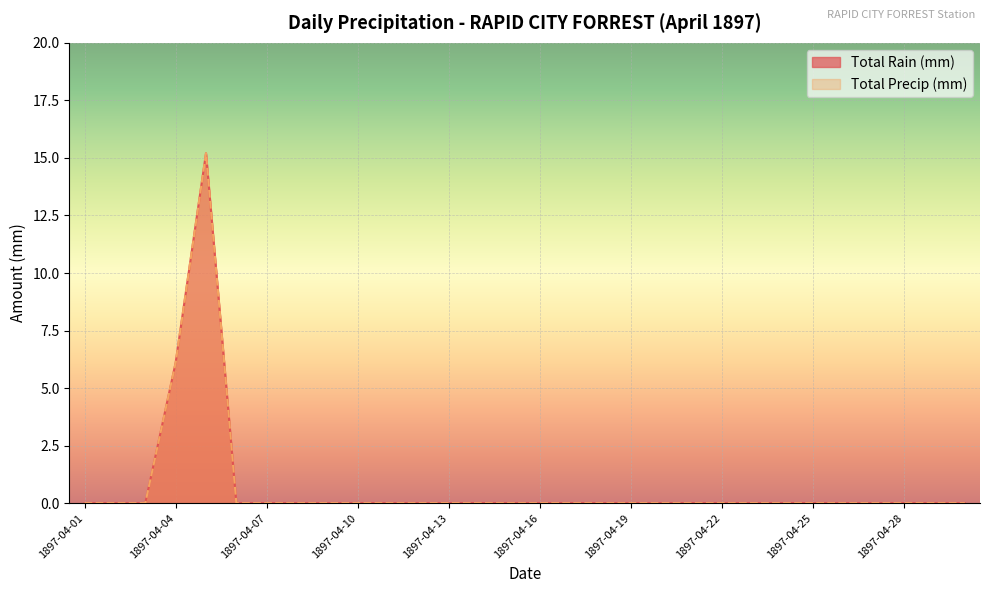

How many data points in Total Precip (mm) are above 0?

2